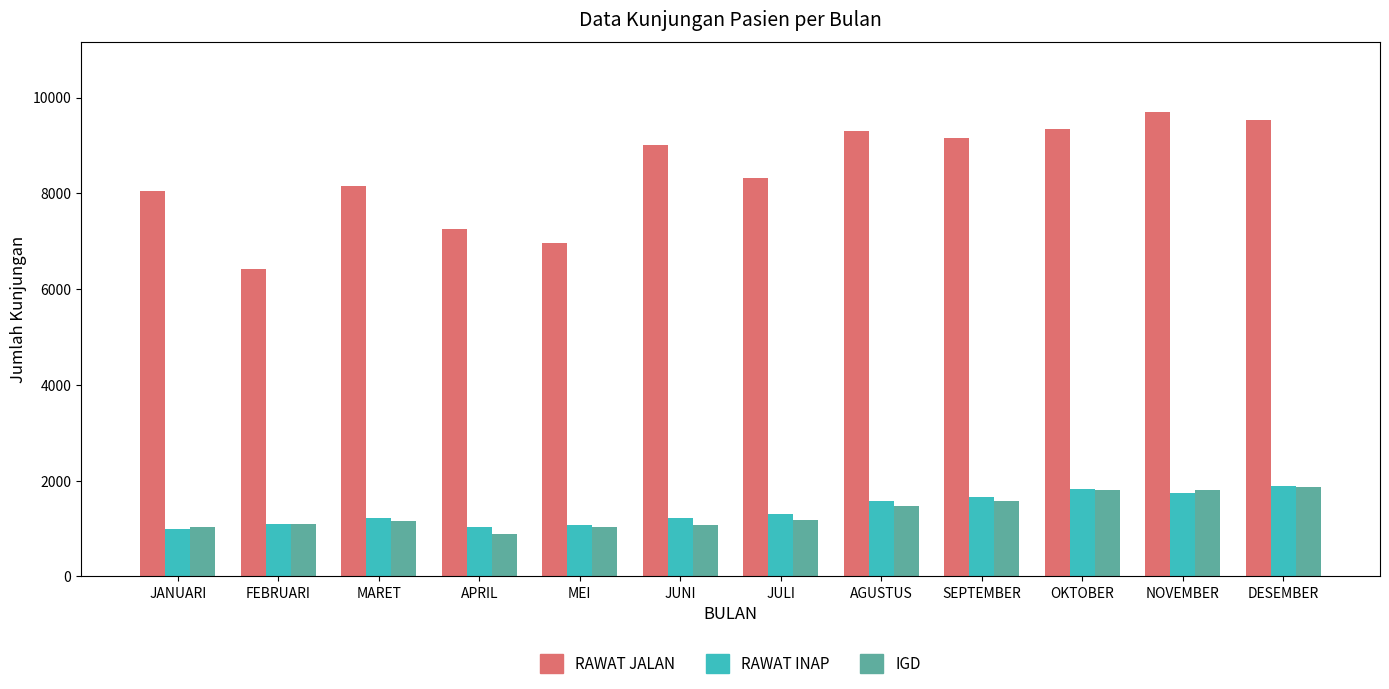

How many bars are there in each group?

3